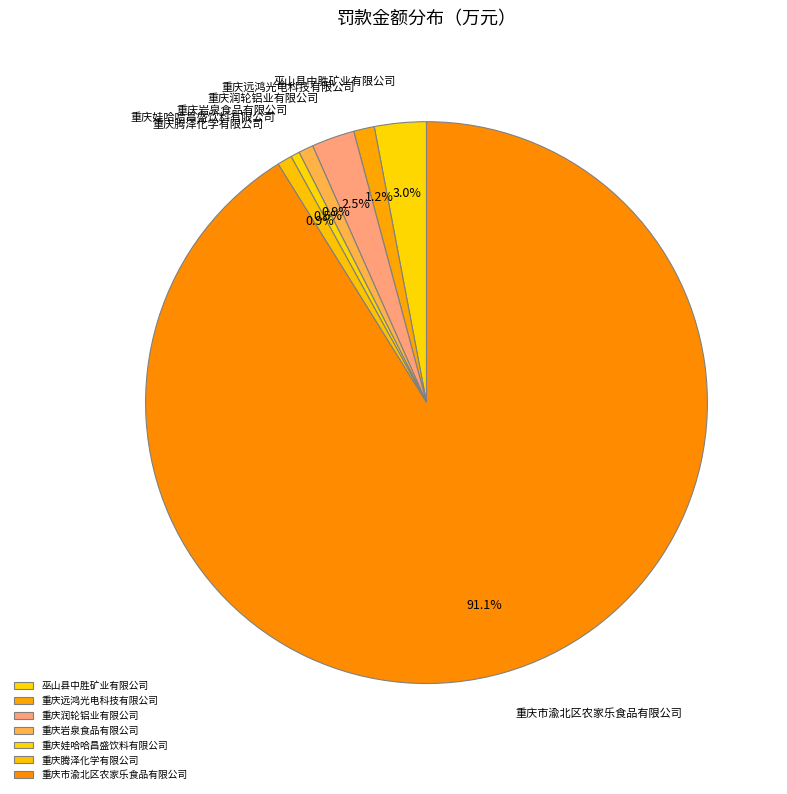

How much of the chart is everything except 重庆腾泽化学有限公司?

99.1%